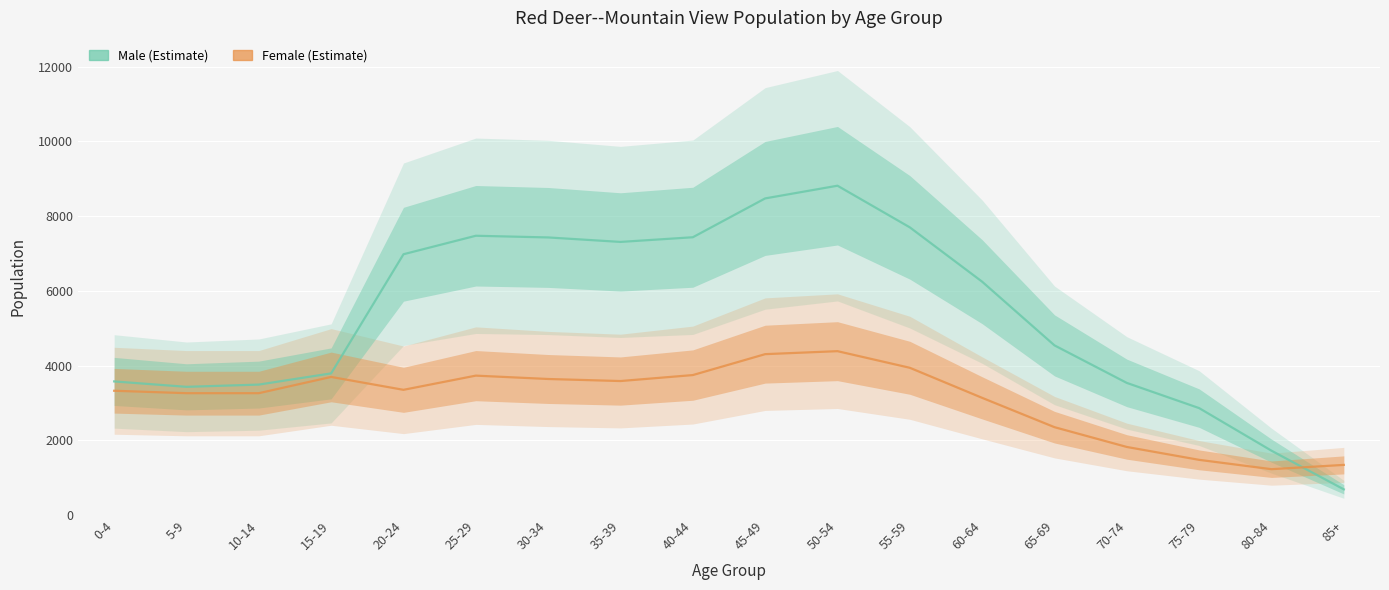

What is the value of the Female point at the 6th from the left?

3730